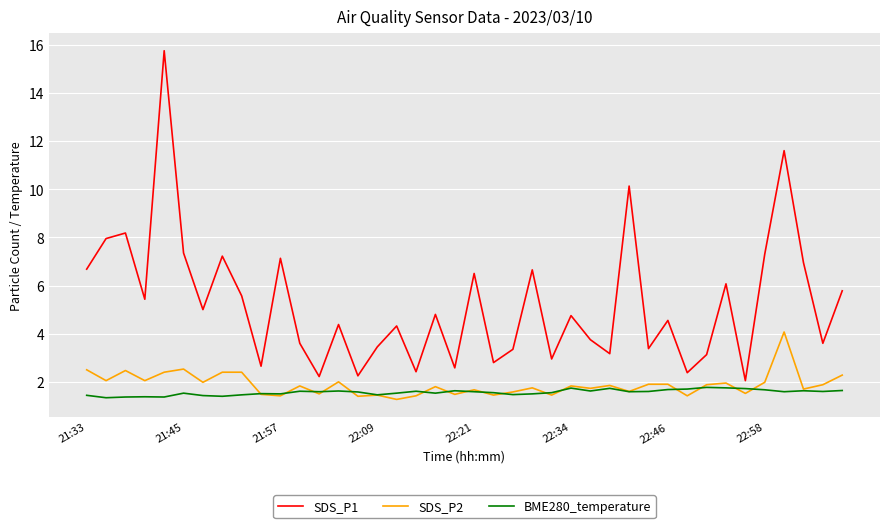

Which series has the largest range (max minus min)?

SDS_P1